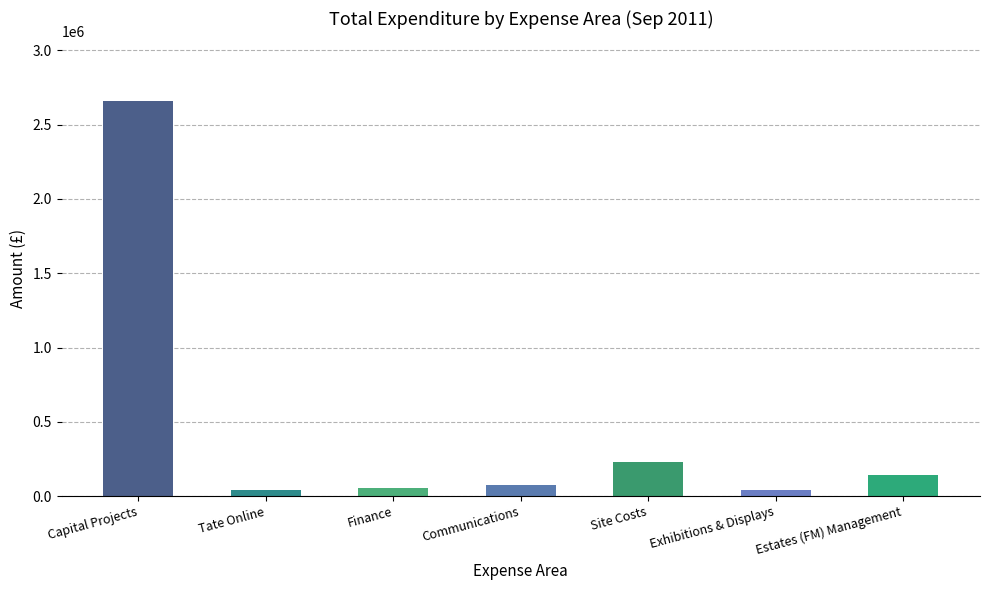

How many values are below 73121?

3